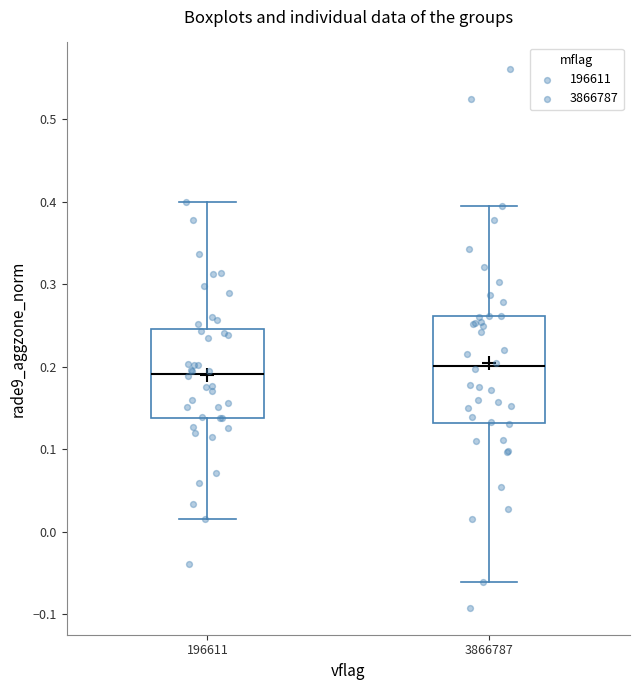

Reading left to right, transcribe this box plot: for each box, give where its median line is, the range the box spans, and where its two whiskers end, as read against the y-axis. The values are not printed on the chart, so give them approximately, as read against the axis.

196611: median 0.19, box 0.14 to 0.25, whiskers 0.01 to 0.40
3866787: median 0.20, box 0.13 to 0.26, whiskers -0.06 to 0.40